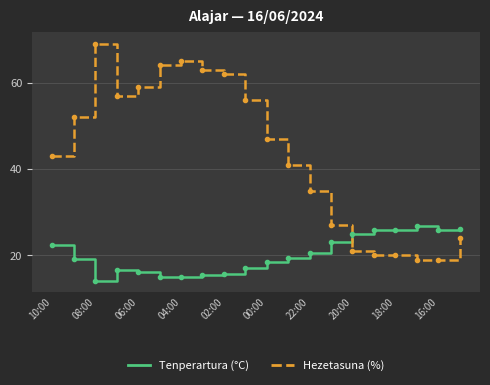

Count the number of categories in the chart.

20